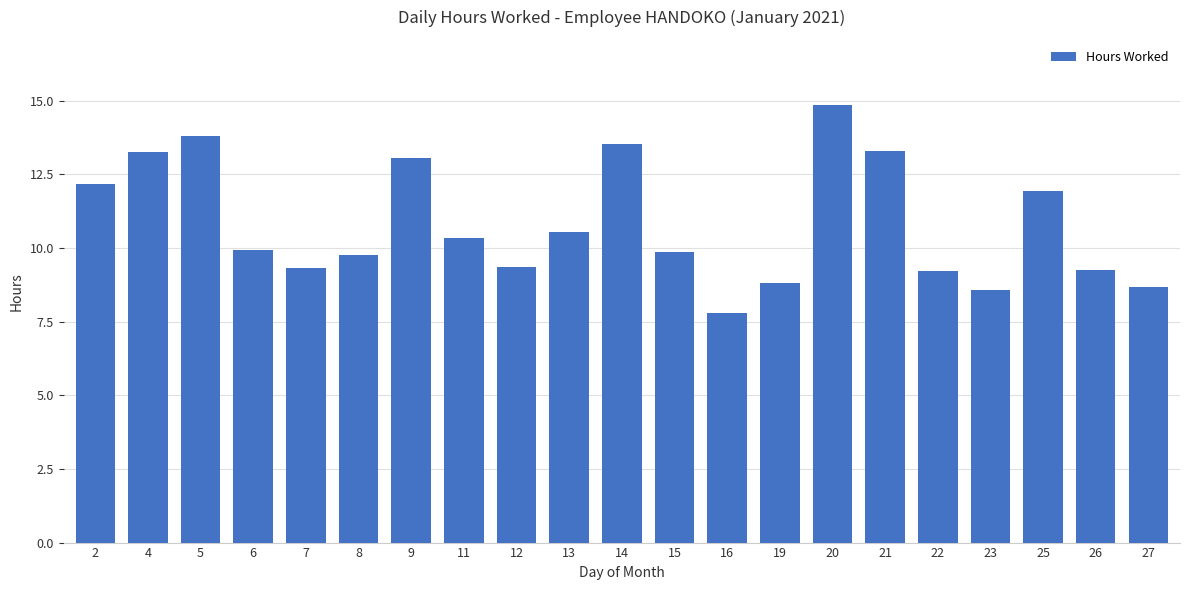

What is the value of the 20th bar from the left?

9.2